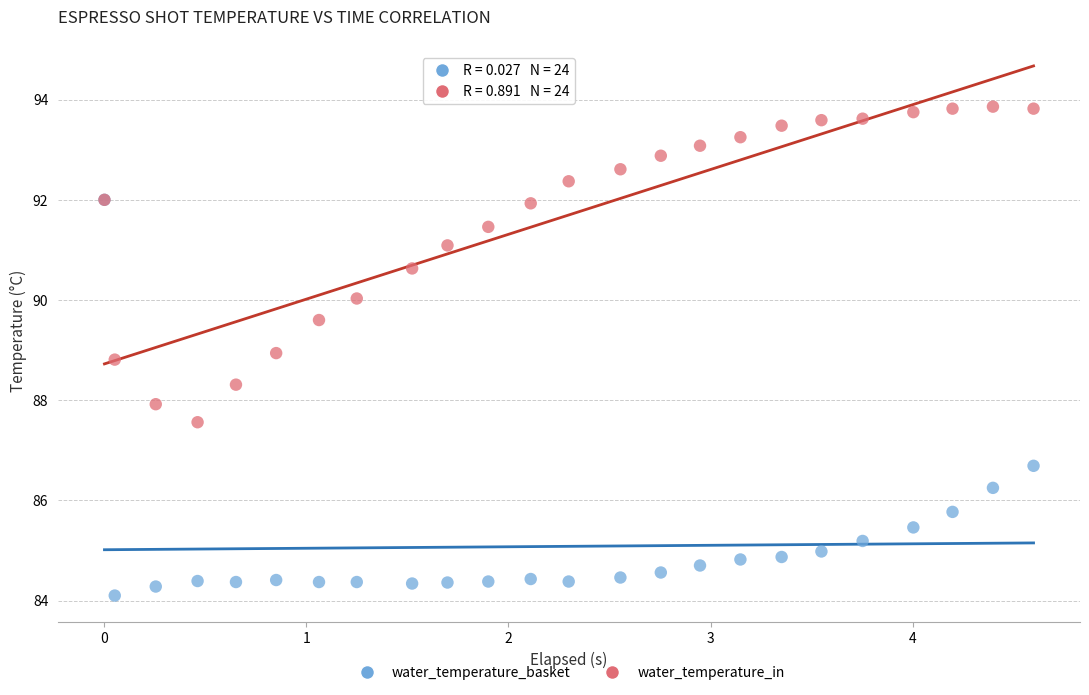

Which series contains the highest Y value?

water_temperature_in